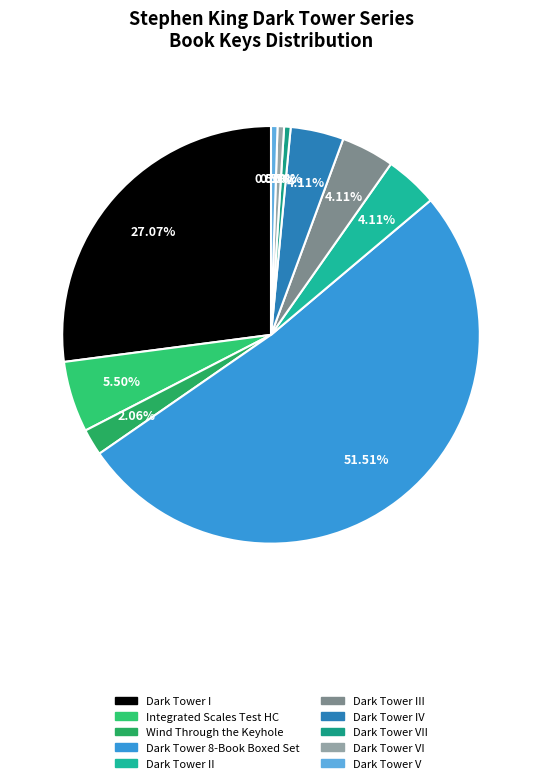

To the nearest percent, what is the difference between the largest and smallest slice percentages?

51%